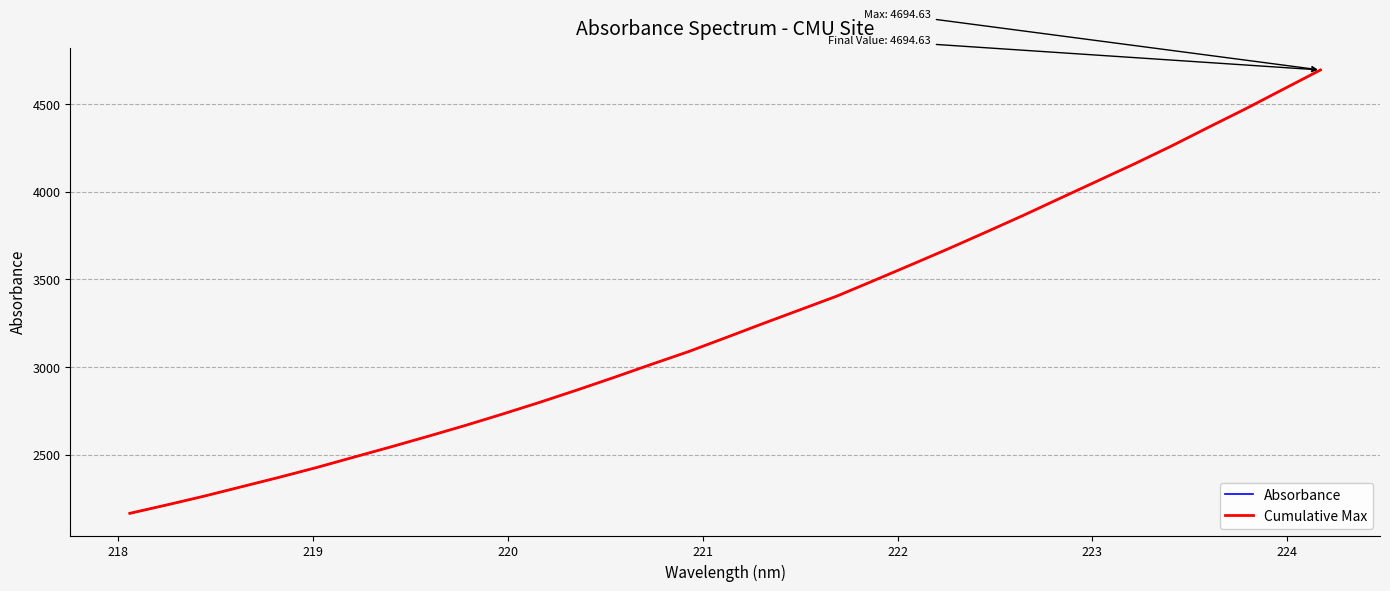

Is this an area chart (filled region under the line)?

No